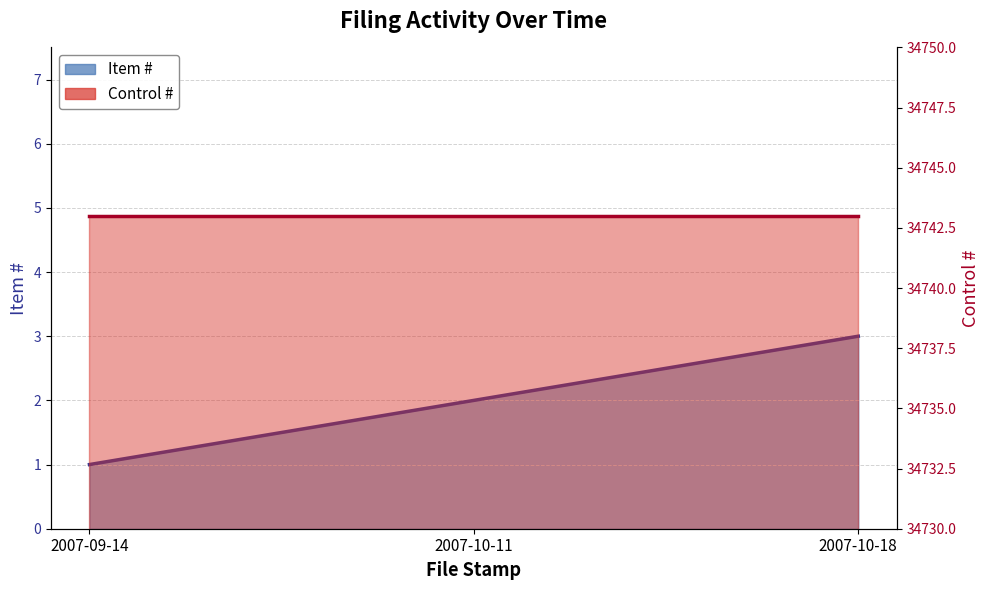

Which has a higher value, 2007-09-14 or 2007-10-11?

2007-10-11